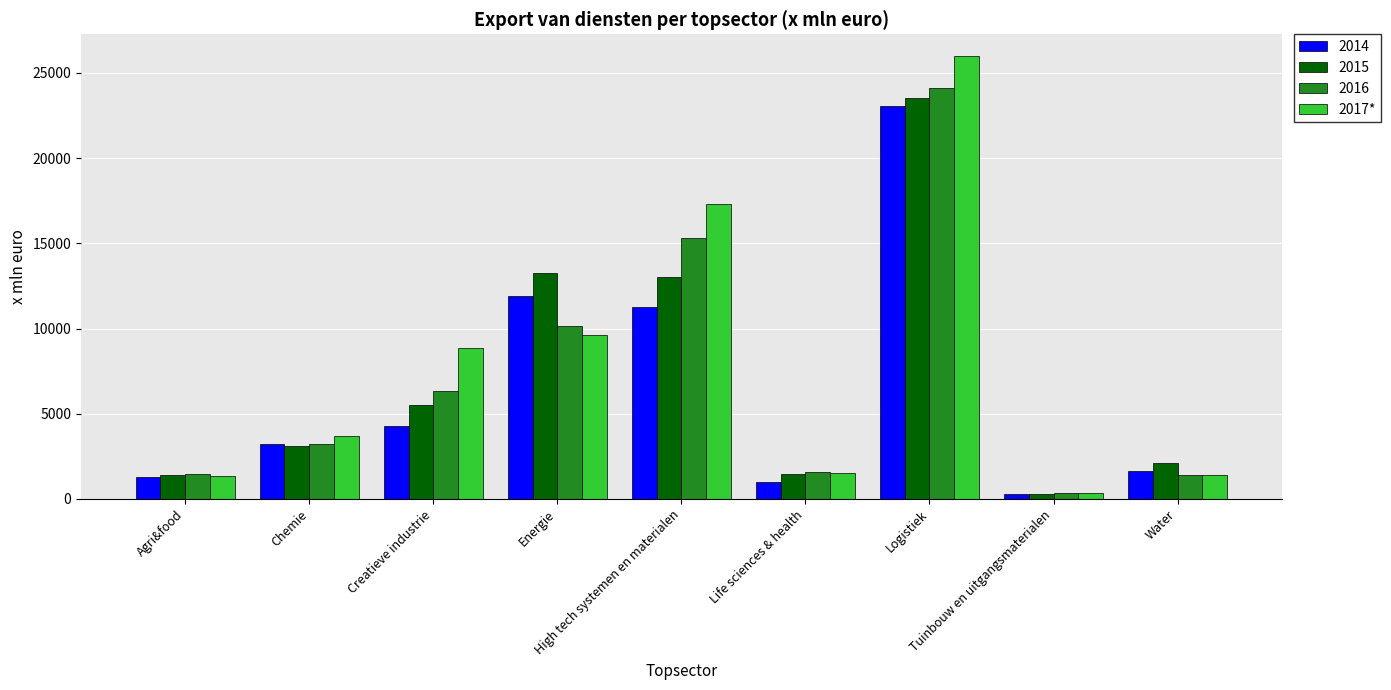

At which category does the chart reach its minimum across all series?

Tuinbouw en uitgangsmaterialen